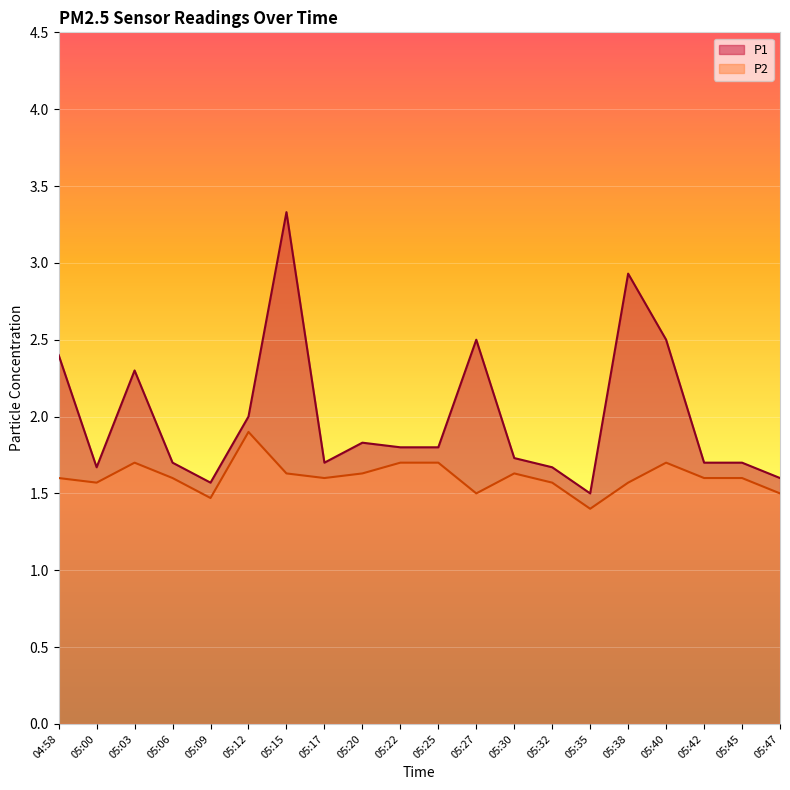

Reading left to right, transcribe all the data shown in this chart.

P1: 2.4	1.7	2.3	1.7	1.6	2.0	3.3	1.7	1.8	1.8	1.8	2.5	1.7	1.7	1.5	2.9	2.5	1.7	1.7	1.6
P2: 1.6	1.6	1.7	1.6	1.5	1.9	1.6	1.6	1.6	1.7	1.7	1.5	1.6	1.6	1.4	1.6	1.7	1.6	1.6	1.5